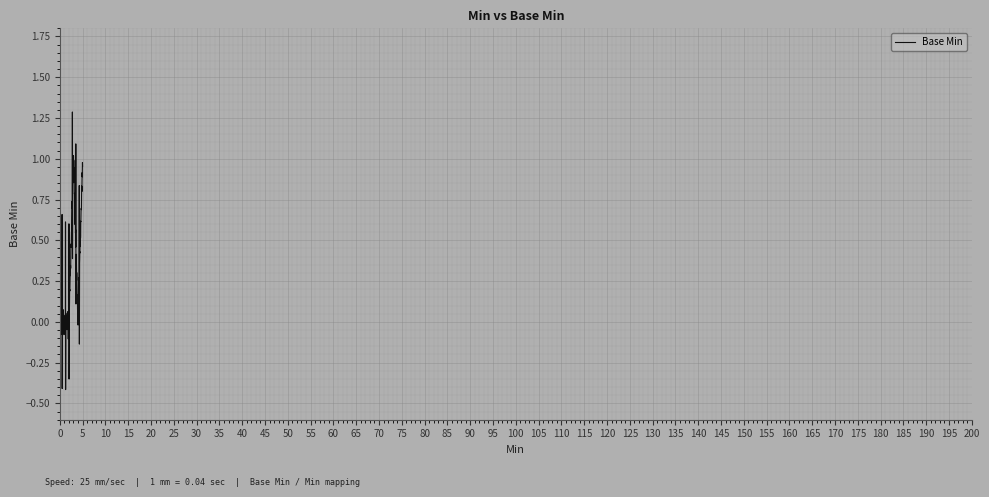

What is the greatest value displayed?

1.3